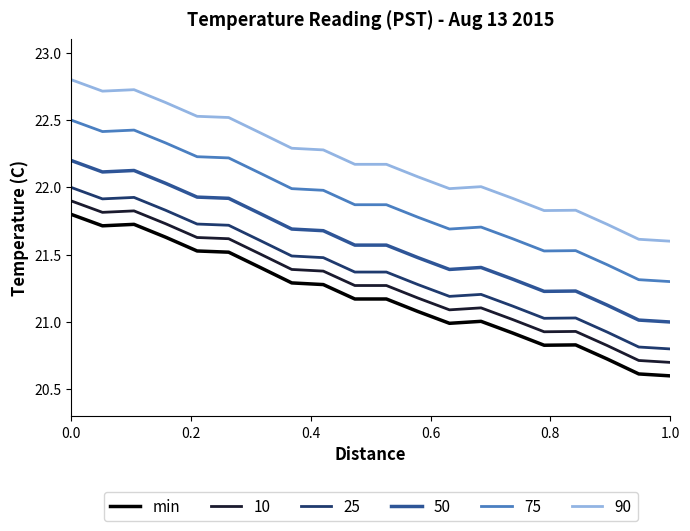

Which series has the largest total across all categories?

90